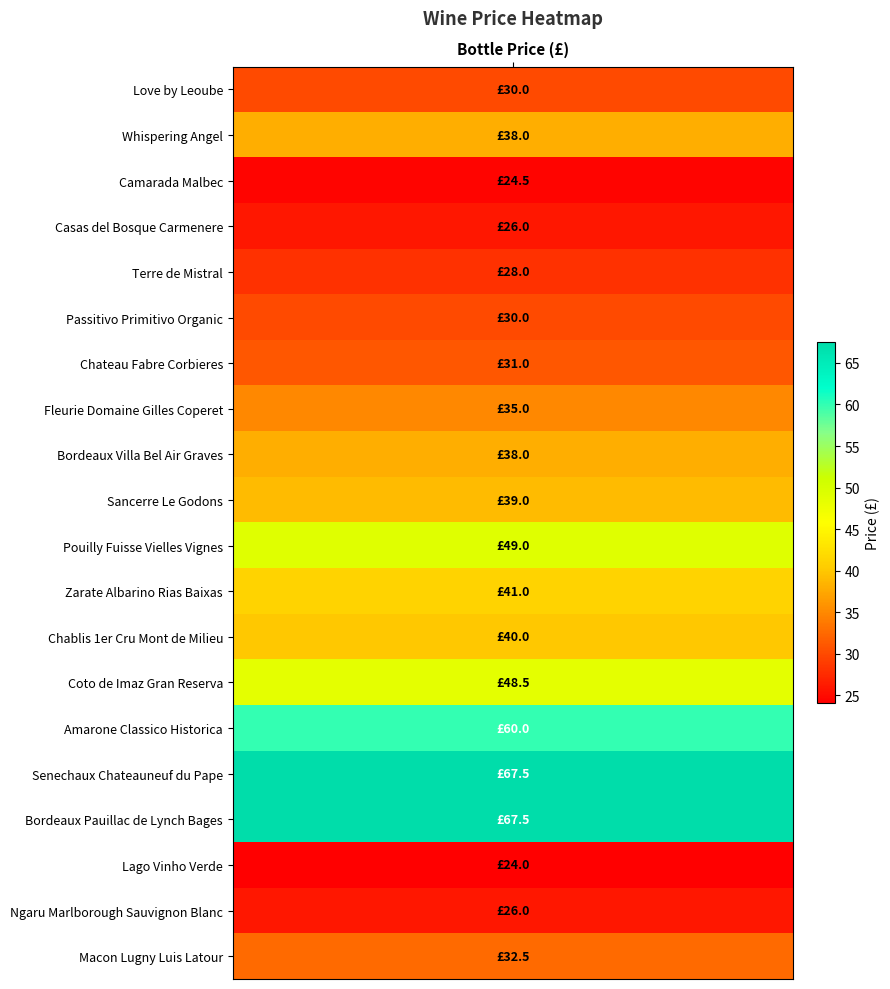

Reading left to right, what are all the values shown in this chart?

30.0	38.0	24.5	26.0	28.0	30.0	31.0	35.0	38.0	39.0	49.0	41.0	40.0	48.5	60.0	67.5	67.5	24.0	26.0	32.5